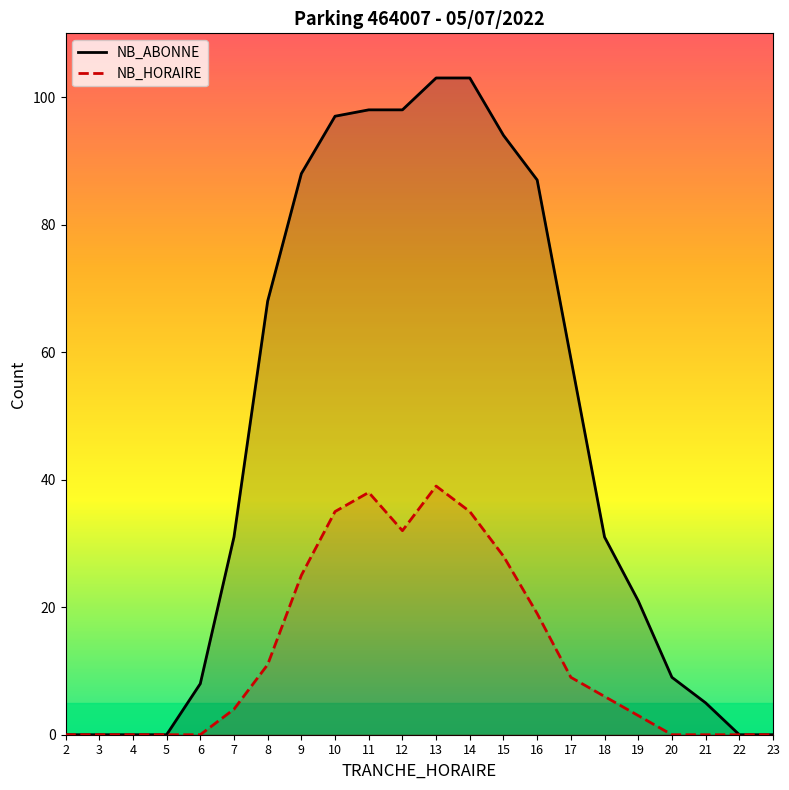

Which series has the largest total across all categories?

NB_ABONNE